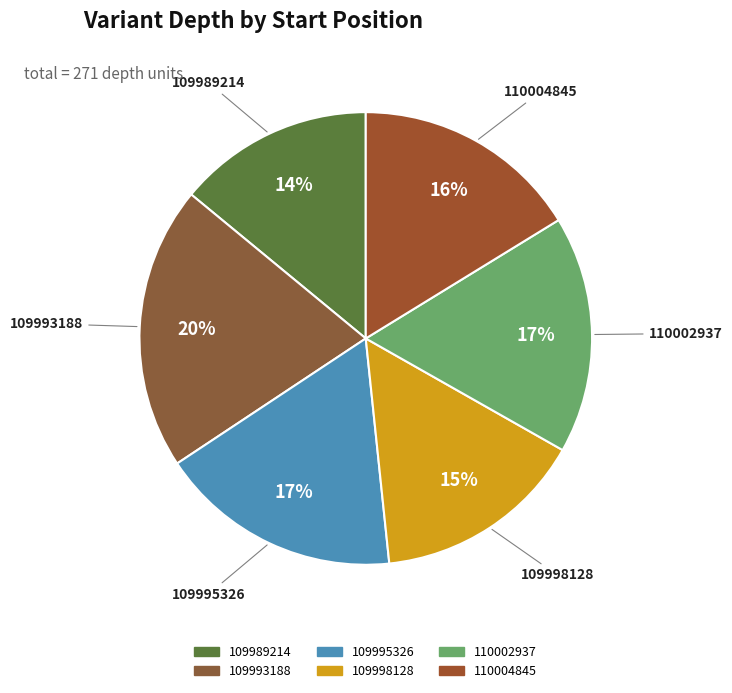

Is the sum of 109995326 and 109998128 greater than half?

No